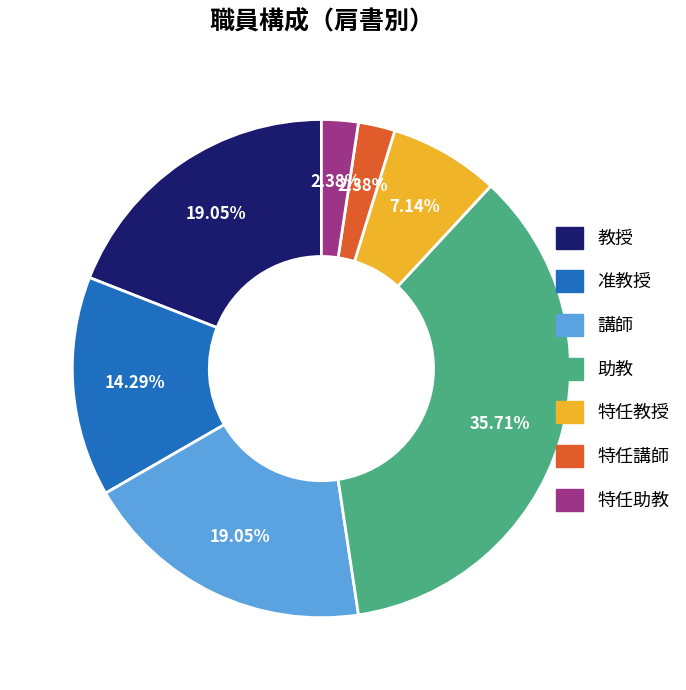

To the nearest percent, what is the average slice percentage?

14%